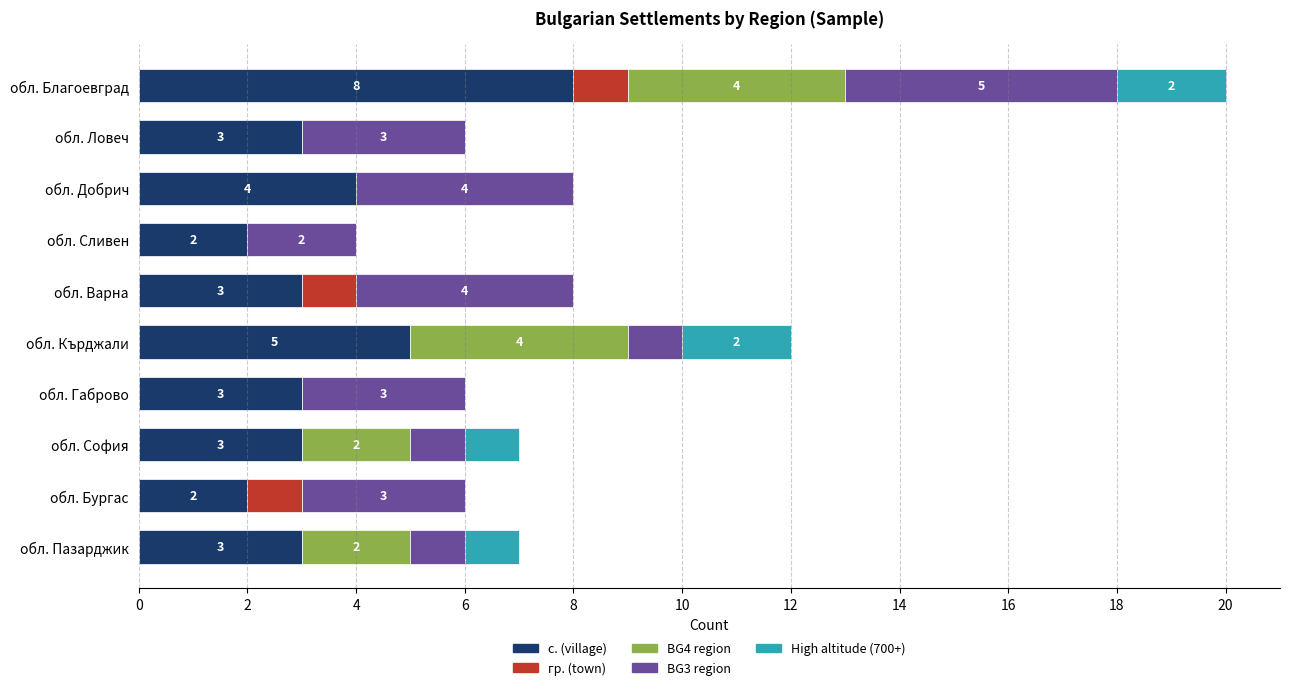

How many categories are shown in the chart?

10